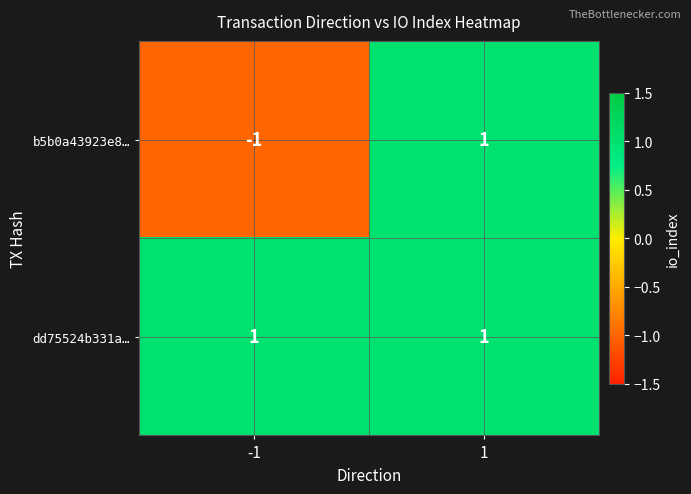

True or false: dd75524b331a… has a value of 1 at -1.

True